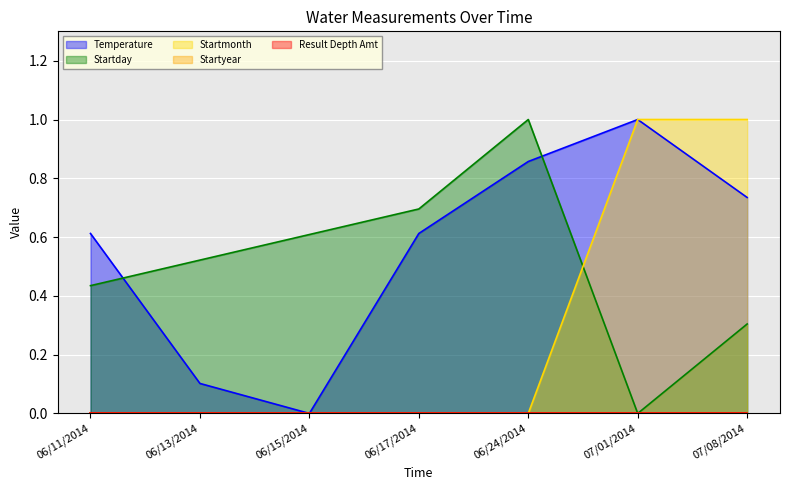

At which category does the chart reach its minimum across all series?

06/15/2014